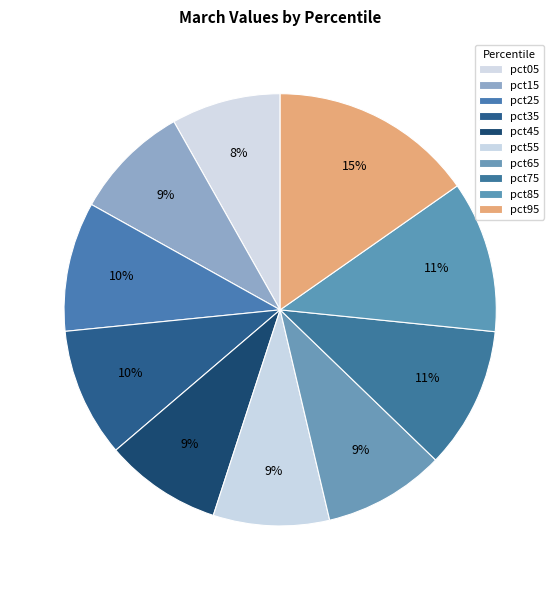

How many slices are in this pie chart?

10